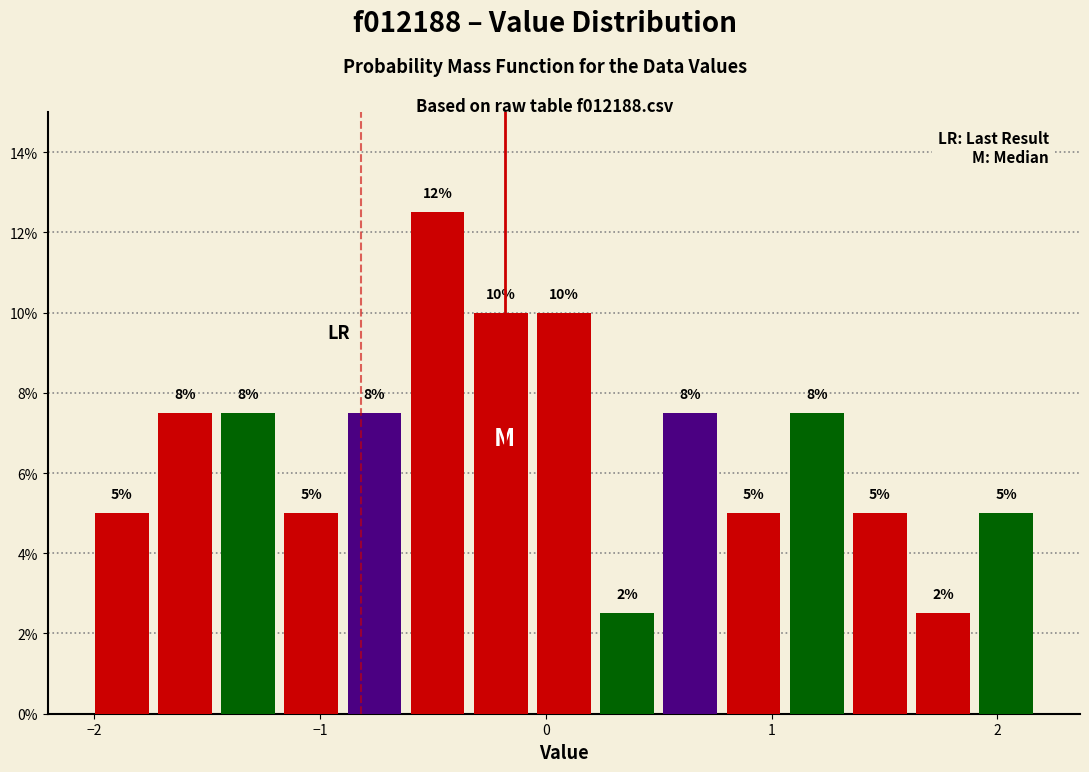

Around what value on the x-axis is the tallest bar? Give the approximate position of its centre, as read against the axis.

-0.5